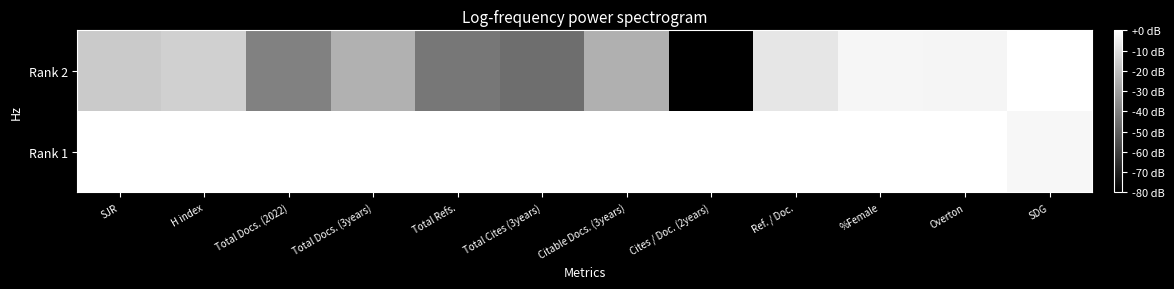

List the series in order of their overall mean, lowest first.

Rank 2, Rank 1